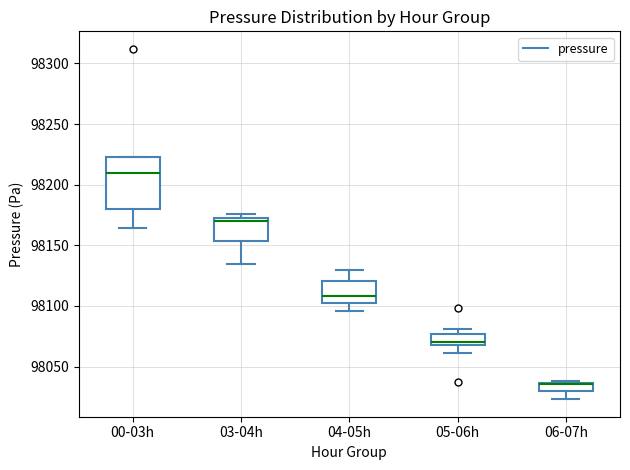

Where does the median line of the box for 00-03h sit on the y-axis? The values are not printed on the chart, so give them approximately, as read against the axis.

98210